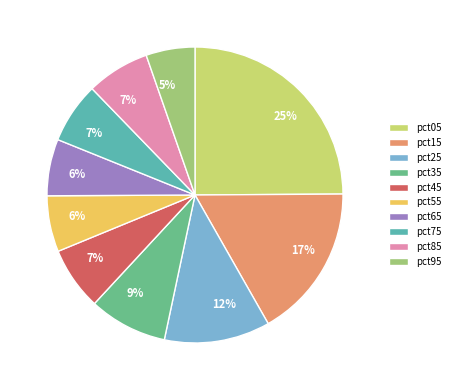

What percentage is the pct05 slice, to the nearest percent?

25%